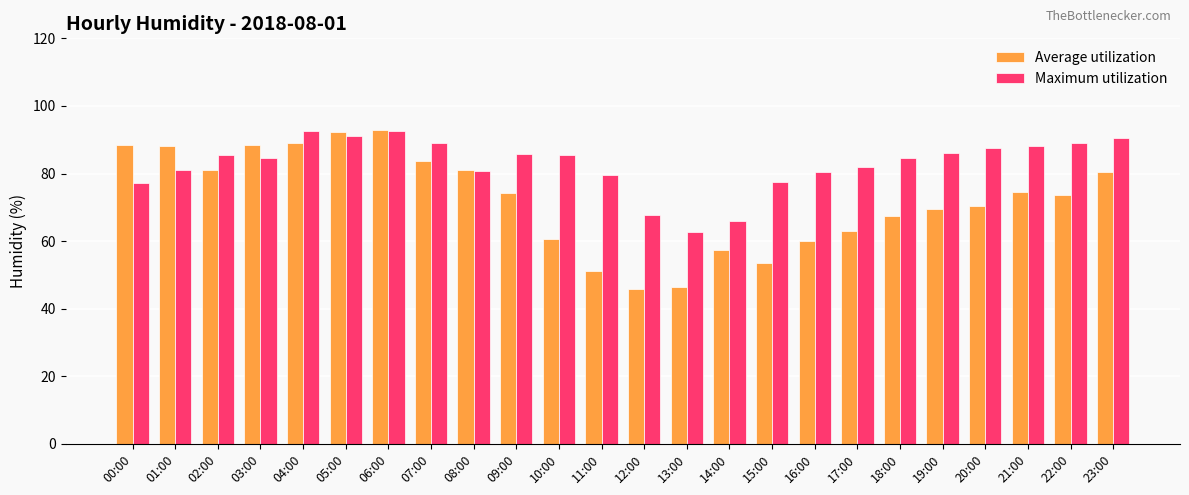

At how many categories does at least one series exceed 57?

24